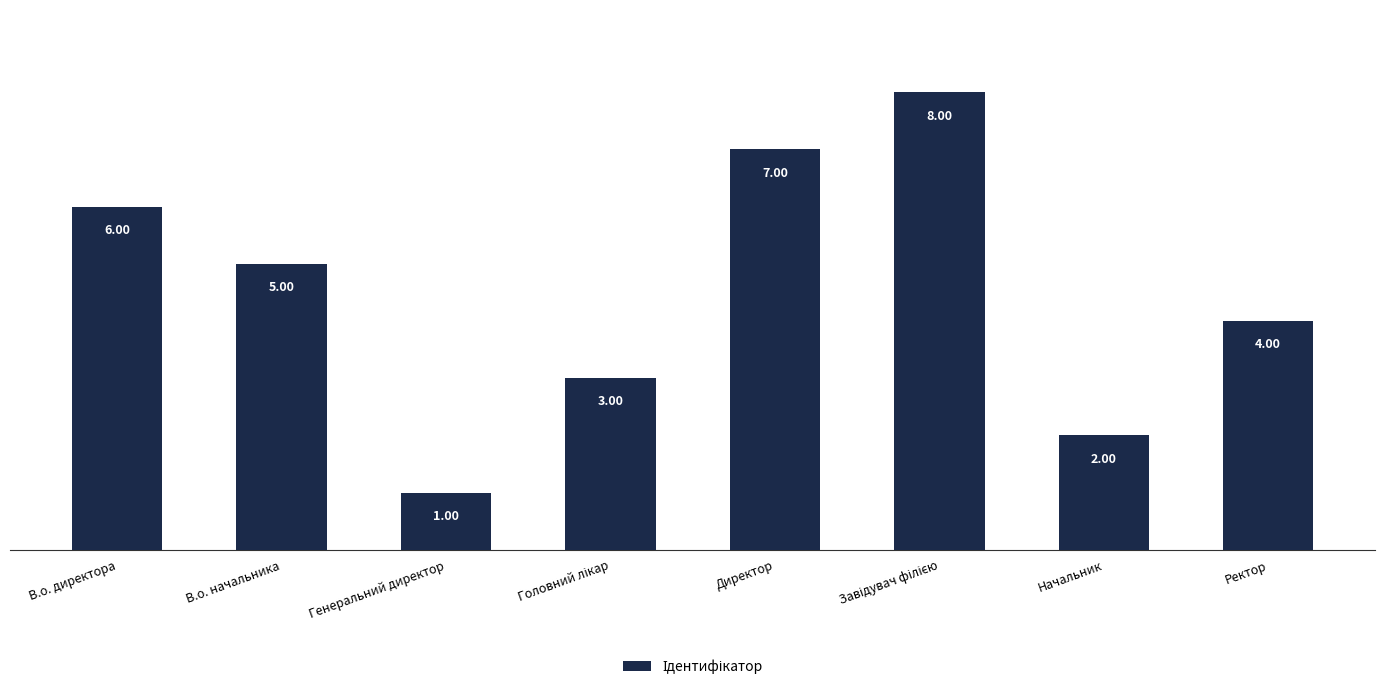

Approximately how many times larger is the value at Ректор compared to Генеральний директор?

4.0